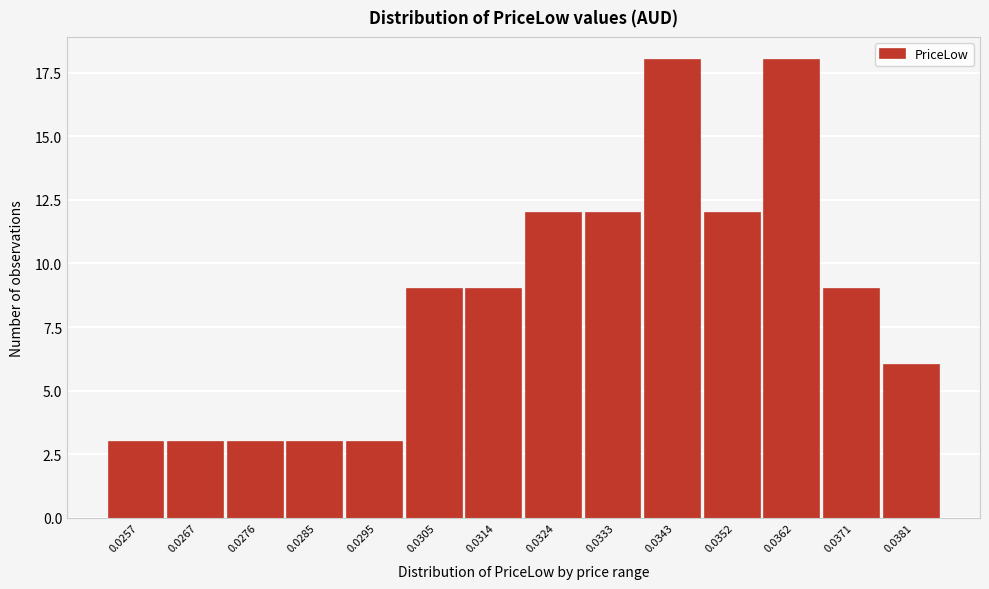

Reading left to right, list all the values displayed in this chart.

0.0257=3	0.0267=3	0.0276=3	0.0285=3	0.0295=3	0.0305=9	0.0314=9	0.0324=12	0.0333=12	0.0343=18	0.0352=12	0.0362=18	0.0371=9	0.0381=6